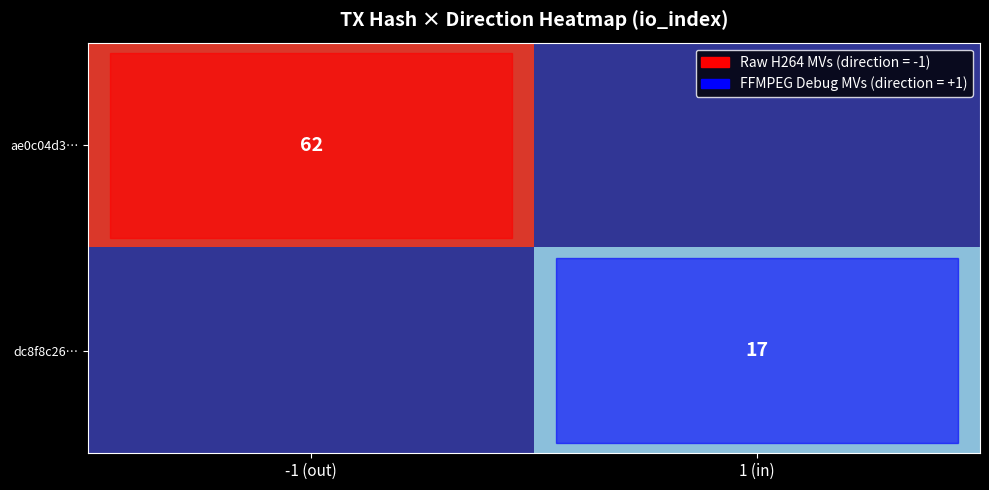

The ae0c04d3… series shows 62 at -1 (out). True or false?

True